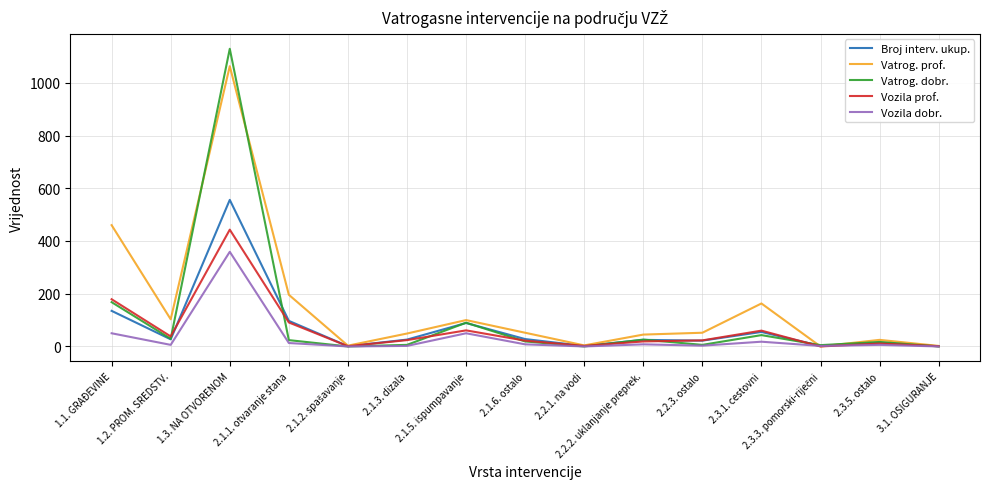

At which category is the sum across all series the highest?

1.3. NA OTVORENOM